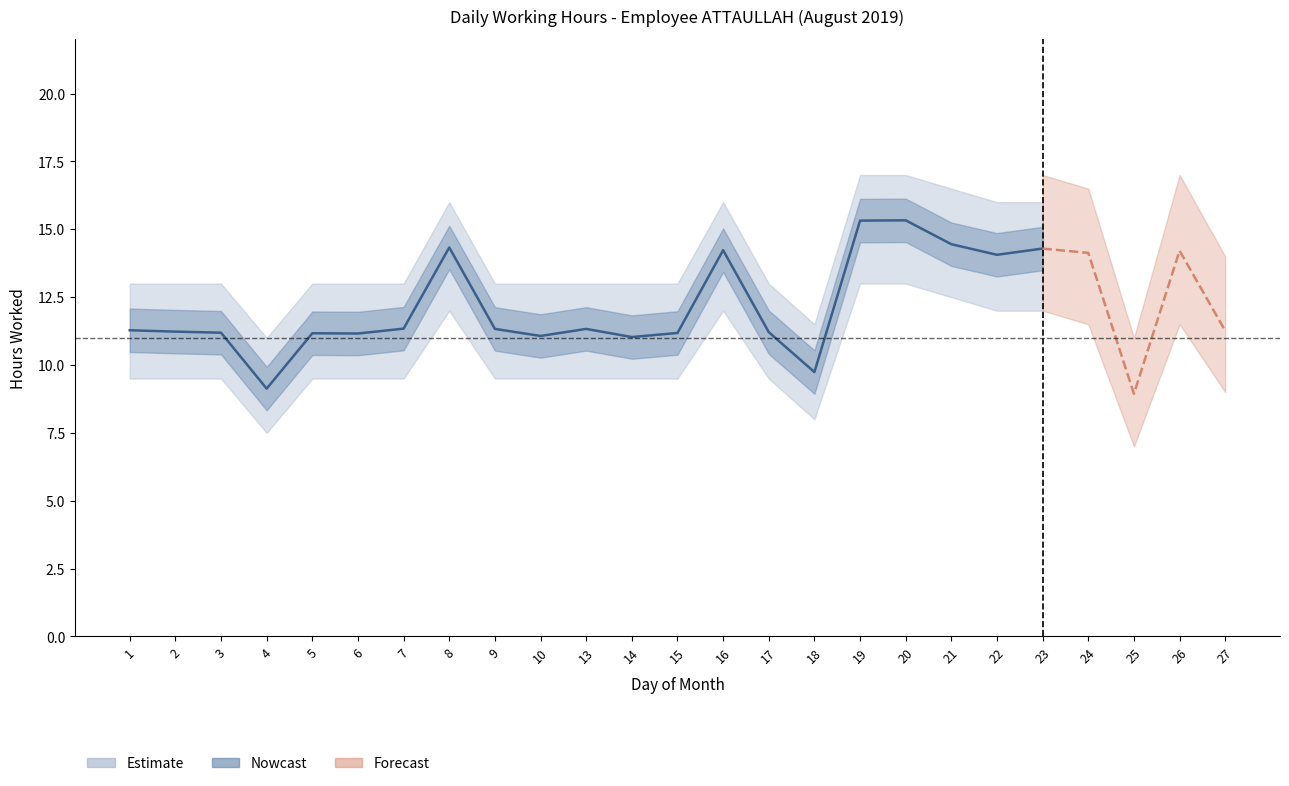

At which category does the chart reach its peak across all series?

19